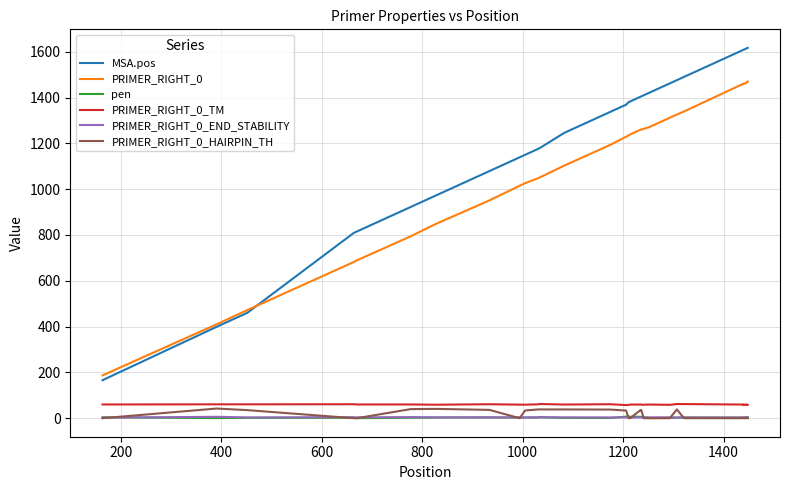

Which series has the largest range (max minus min)?

MSA.pos